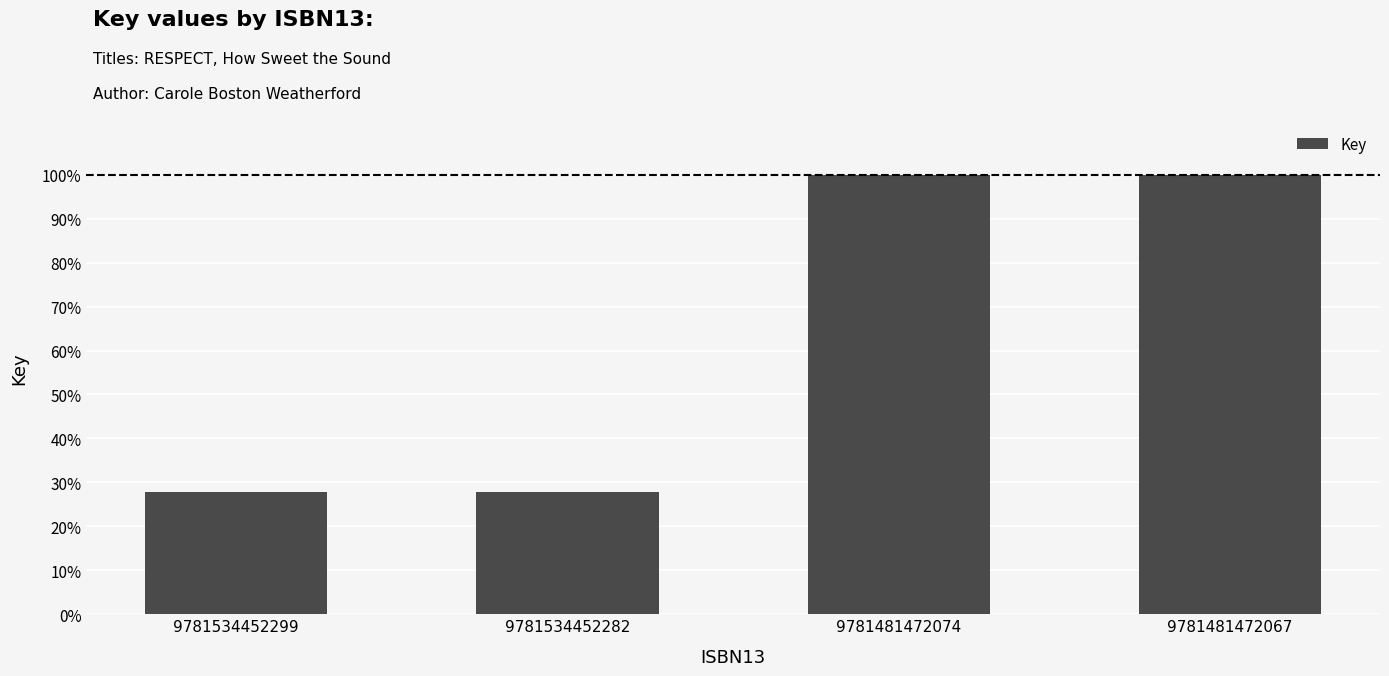

Does the chart contain any negative values?

No